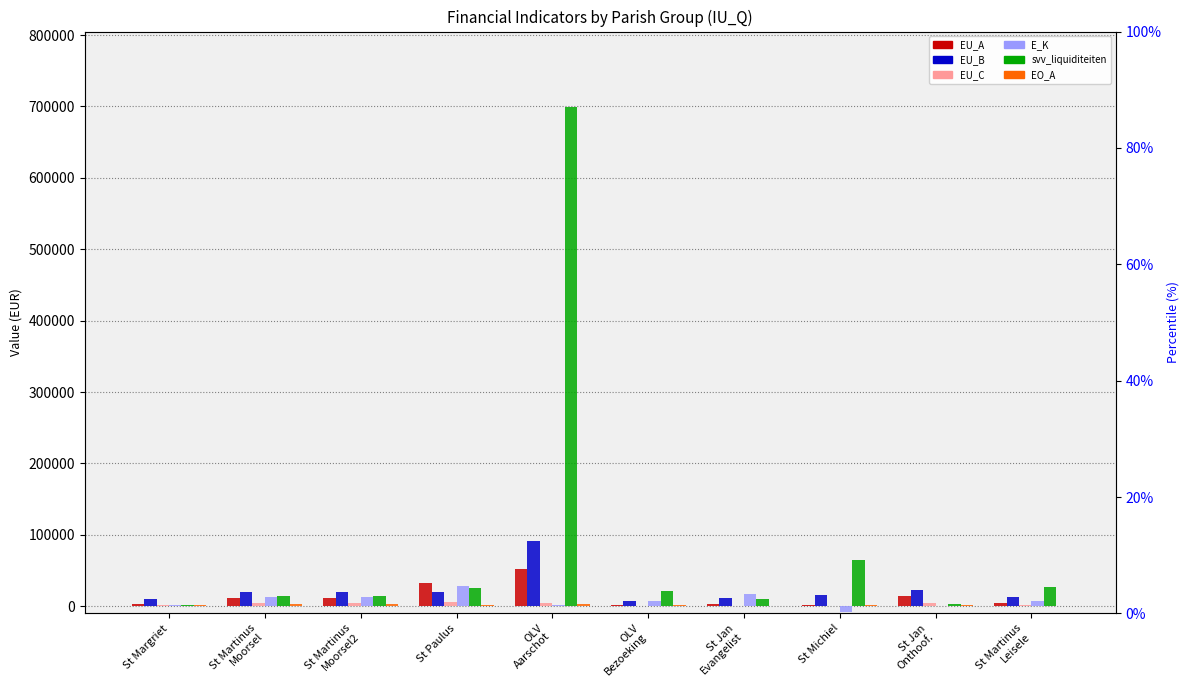

What is the sum of all E_K values?

81728.9